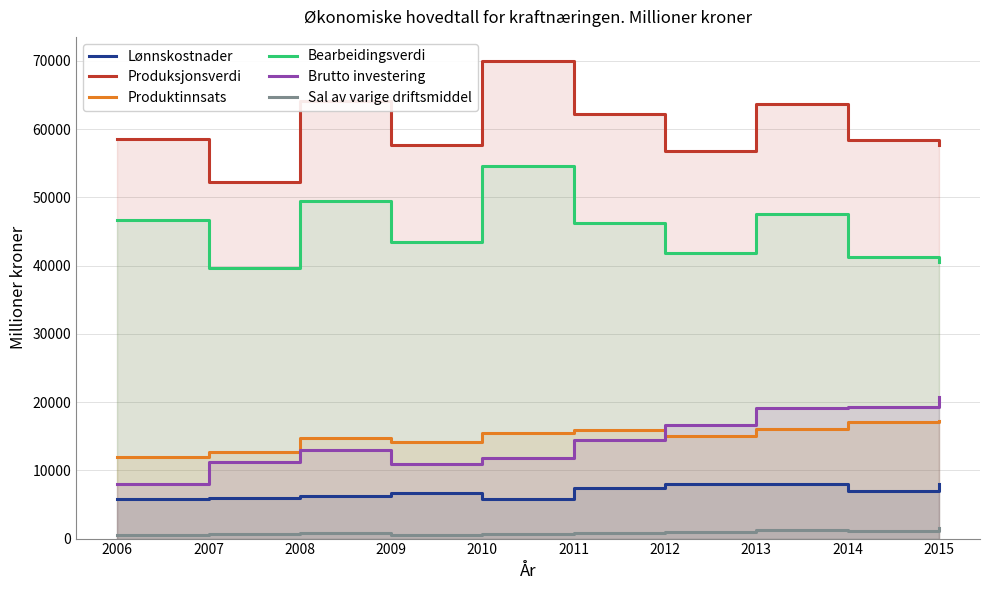

What is the difference between the highest and lowest values at 2015?

56227